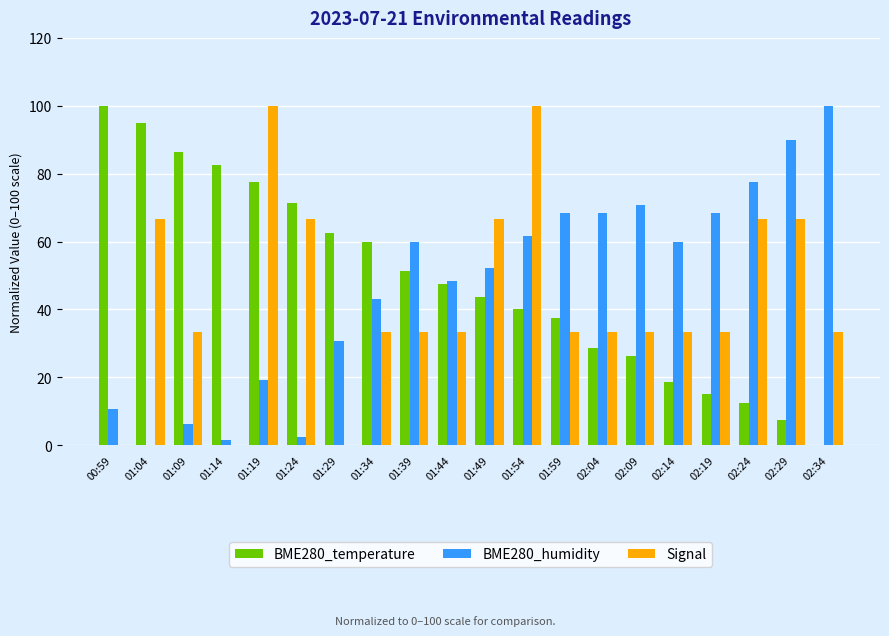

Which series changed the most between 01:09 and 01:14?

Signal